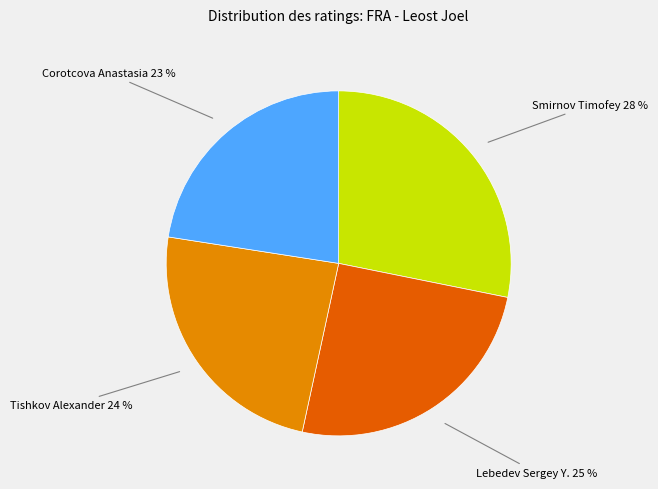

What is the smallest slice in the pie chart?

Corotcova Anastasia